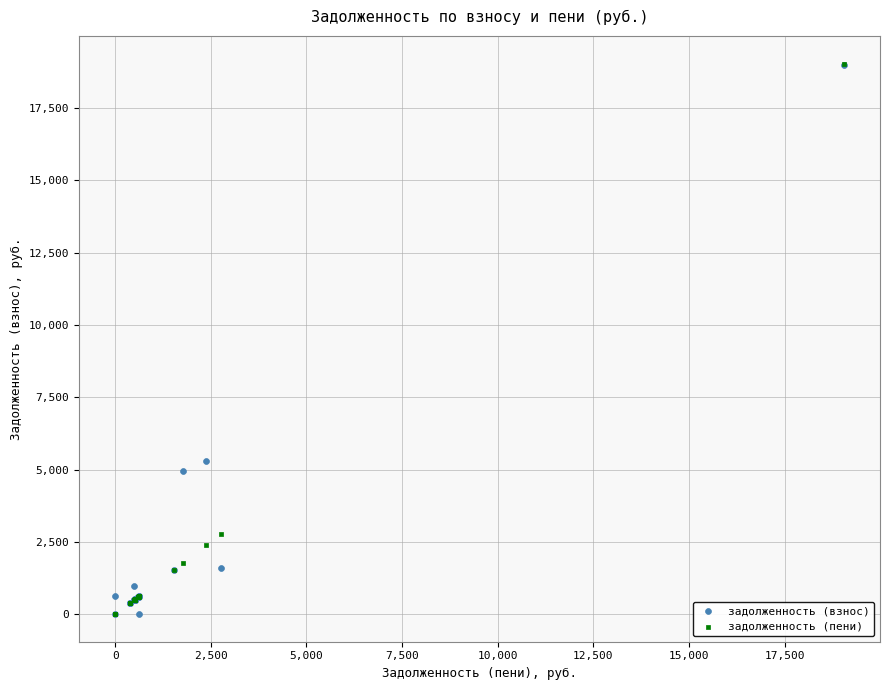

In the задолженность (взнос) series, what Y value is closest to 9495?

5299.8